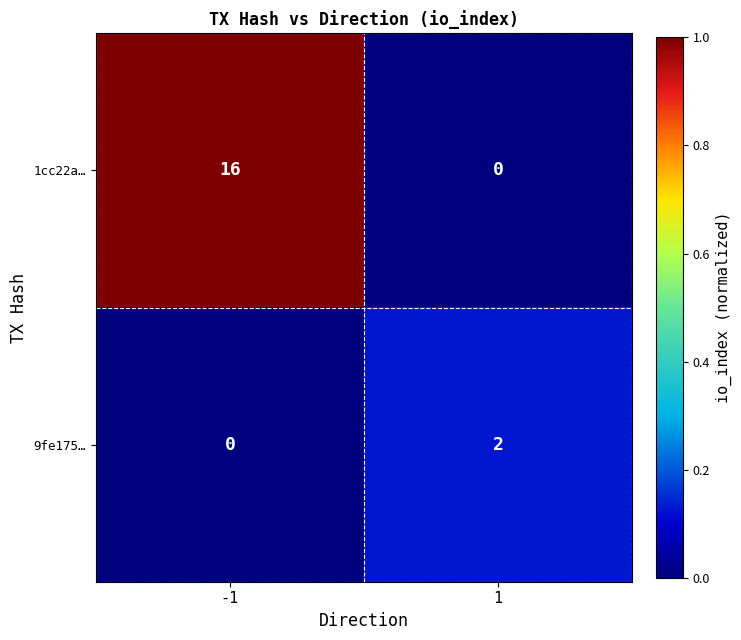

At which category is the sum across all series the highest?

-1